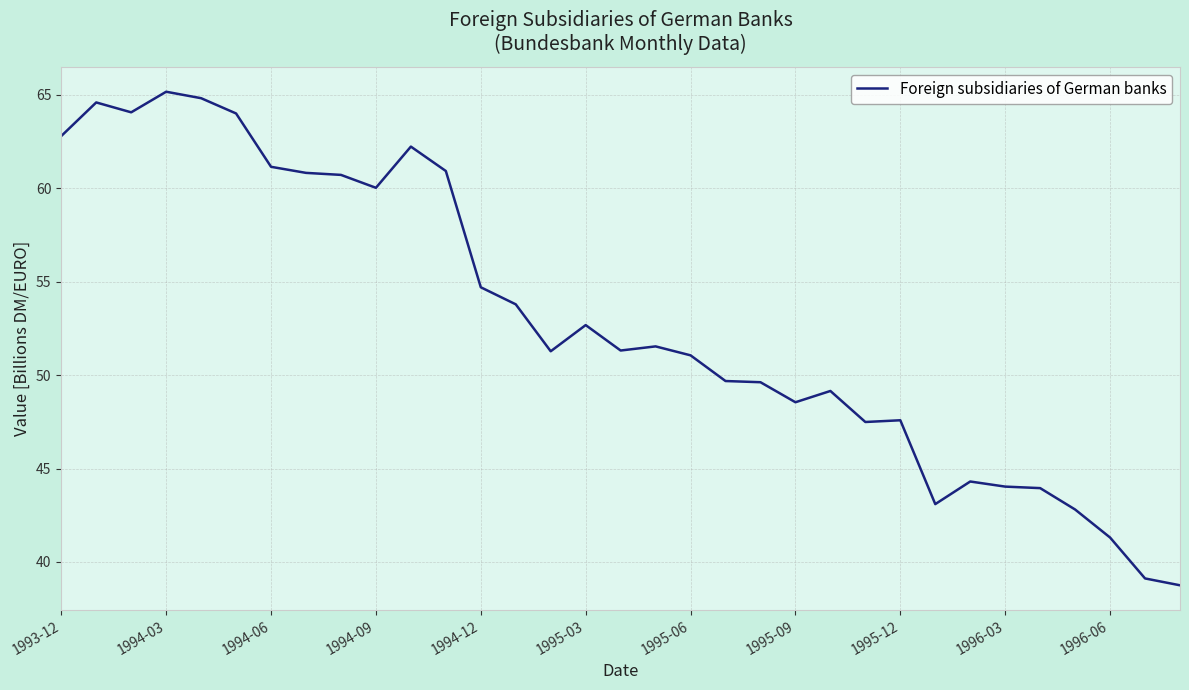

What is the greatest value displayed?

65.2